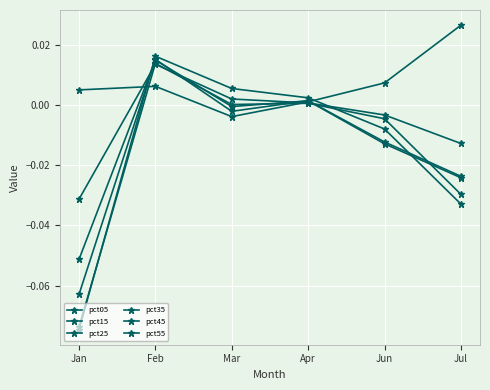

Between Jan and Feb, which series saw the biggest shift?

pct55